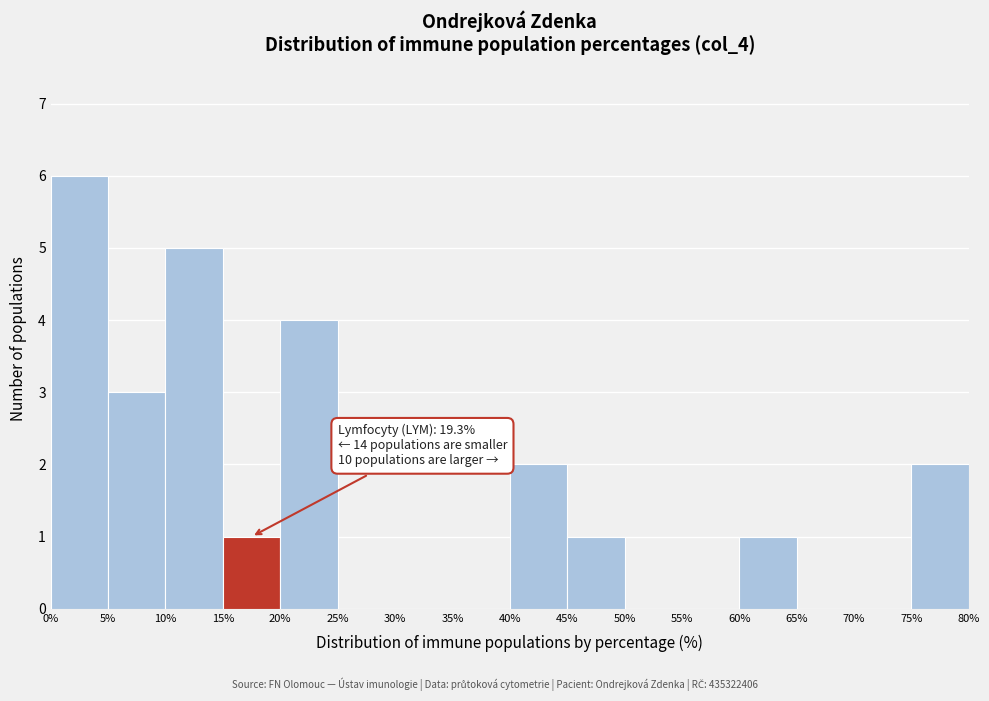

Which range on the x-axis has the tallest bar?

0% to 5%